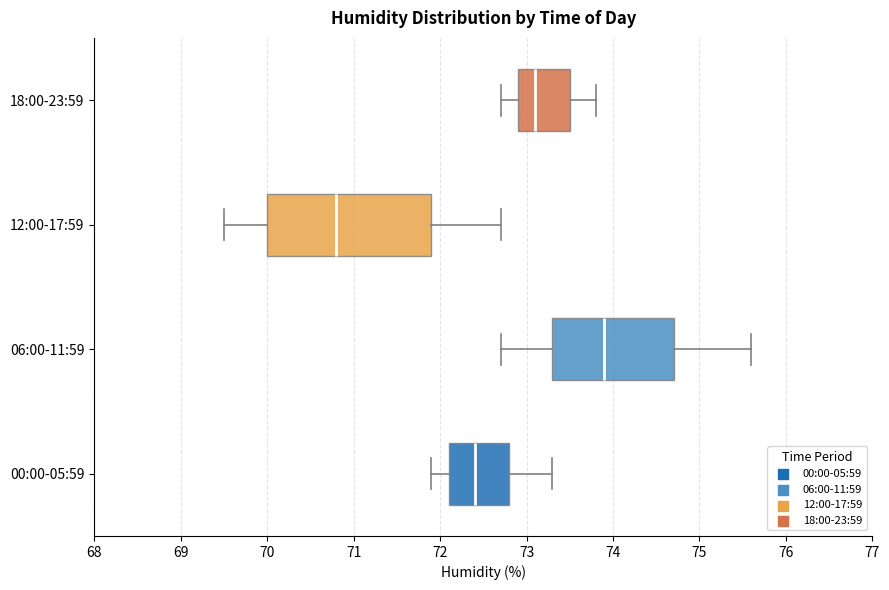

Where does the right whisker of the box for 12:00-17:59 end on the x-axis? The values are not printed on the chart, so give them approximately, as read against the axis.

72.7